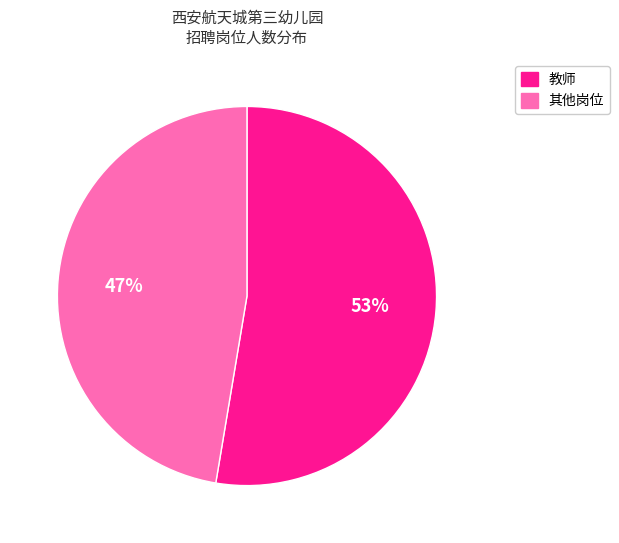

Combined, do 教师 and 其他岗位 account for over 50%?

Yes